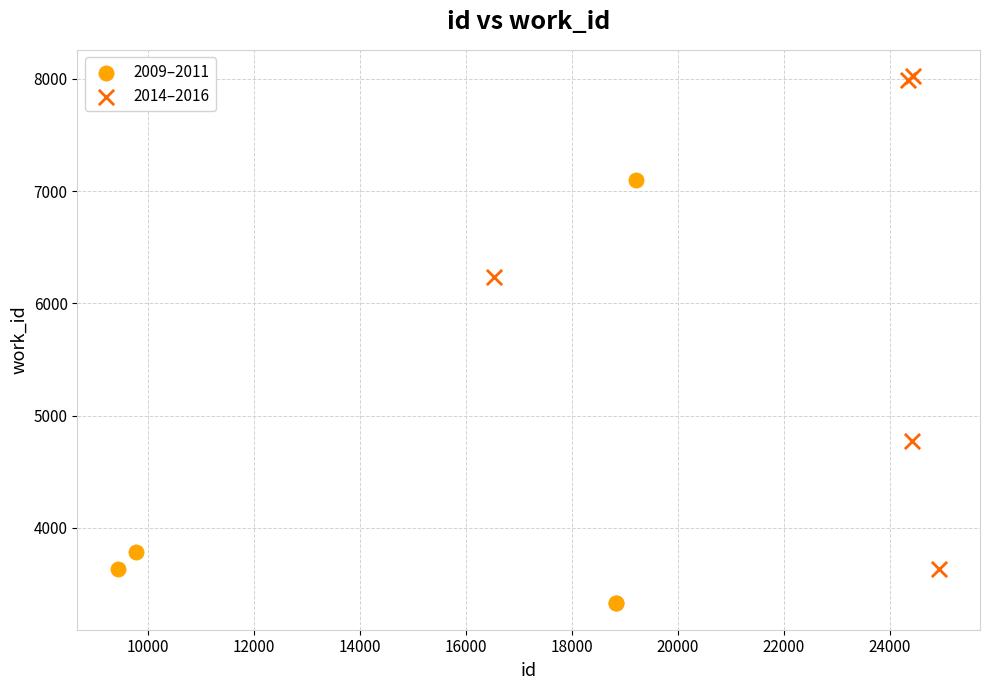

Which series reaches the maximum Y coordinate?

2014–2016